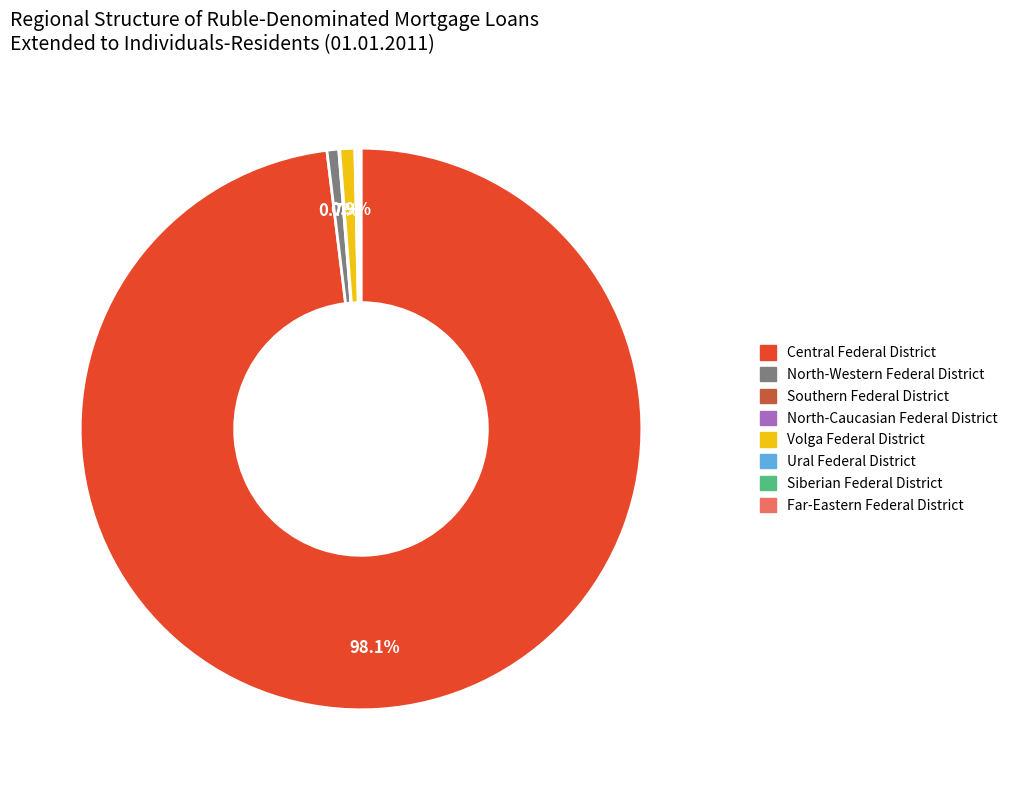

Which slice is the largest?

Central Federal District